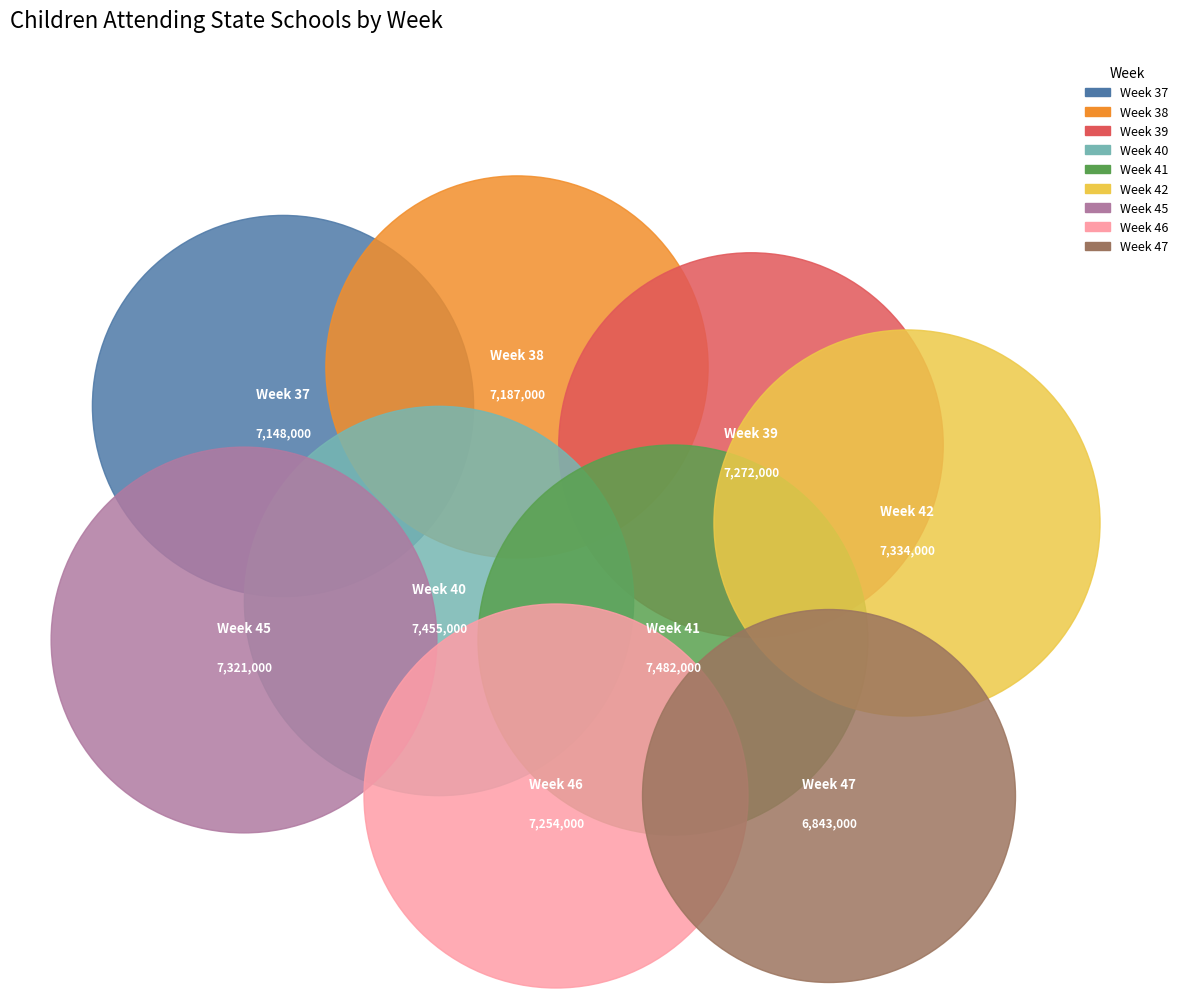

Which slice is the smallest?

Week 47